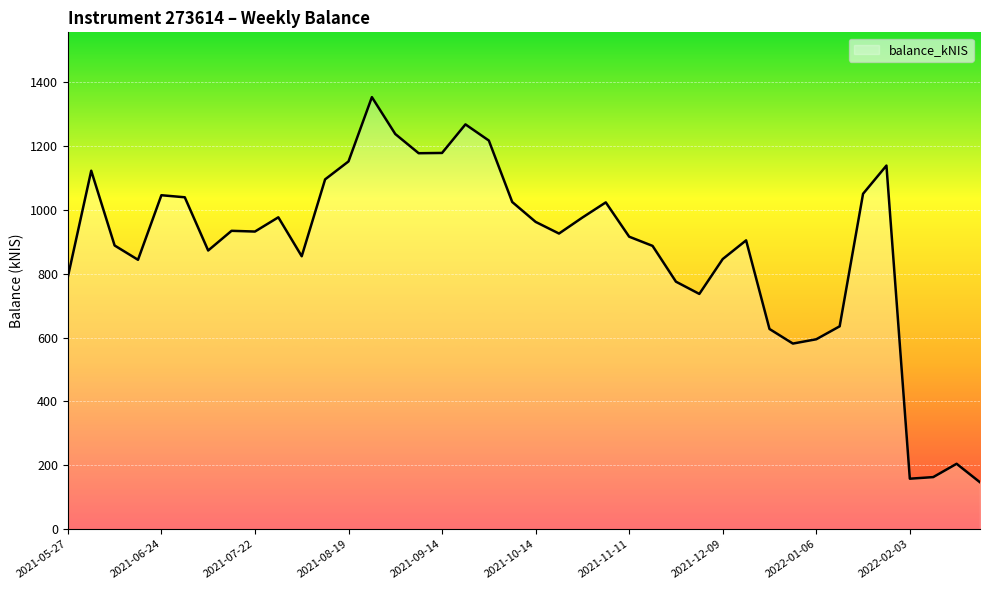

What is the greatest value displayed?

1352.6